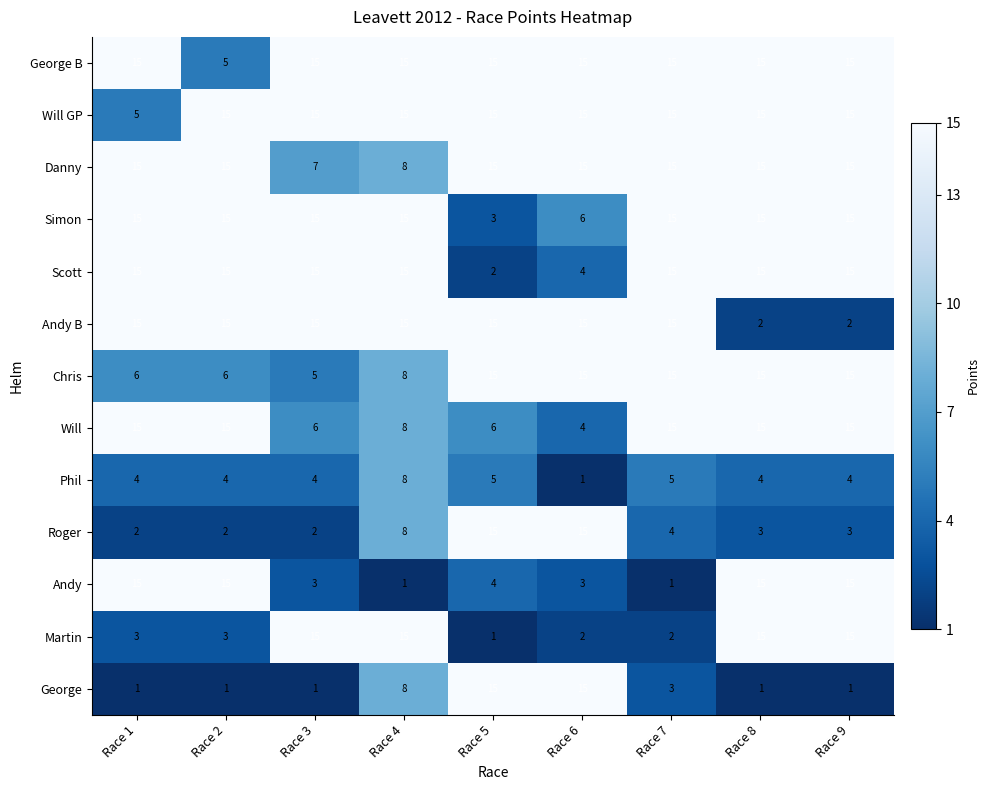

What is the average value of the Will series?

11